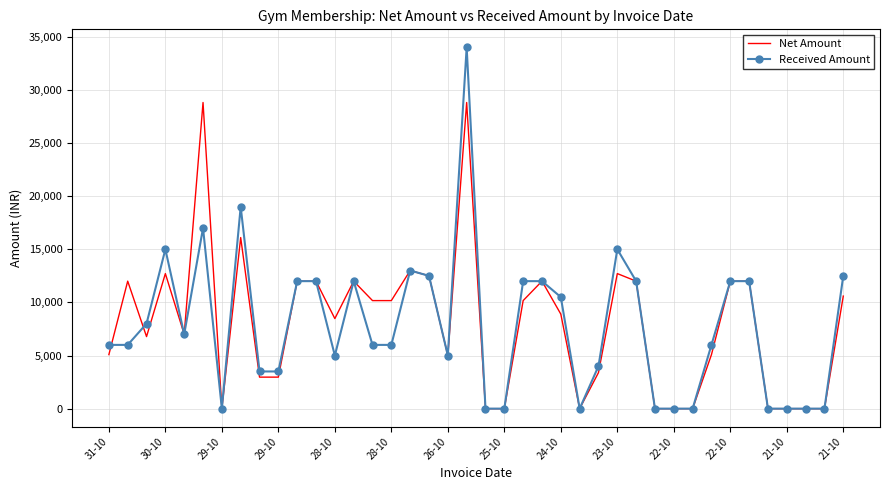

Which series has the largest range (max minus min)?

Received Amount